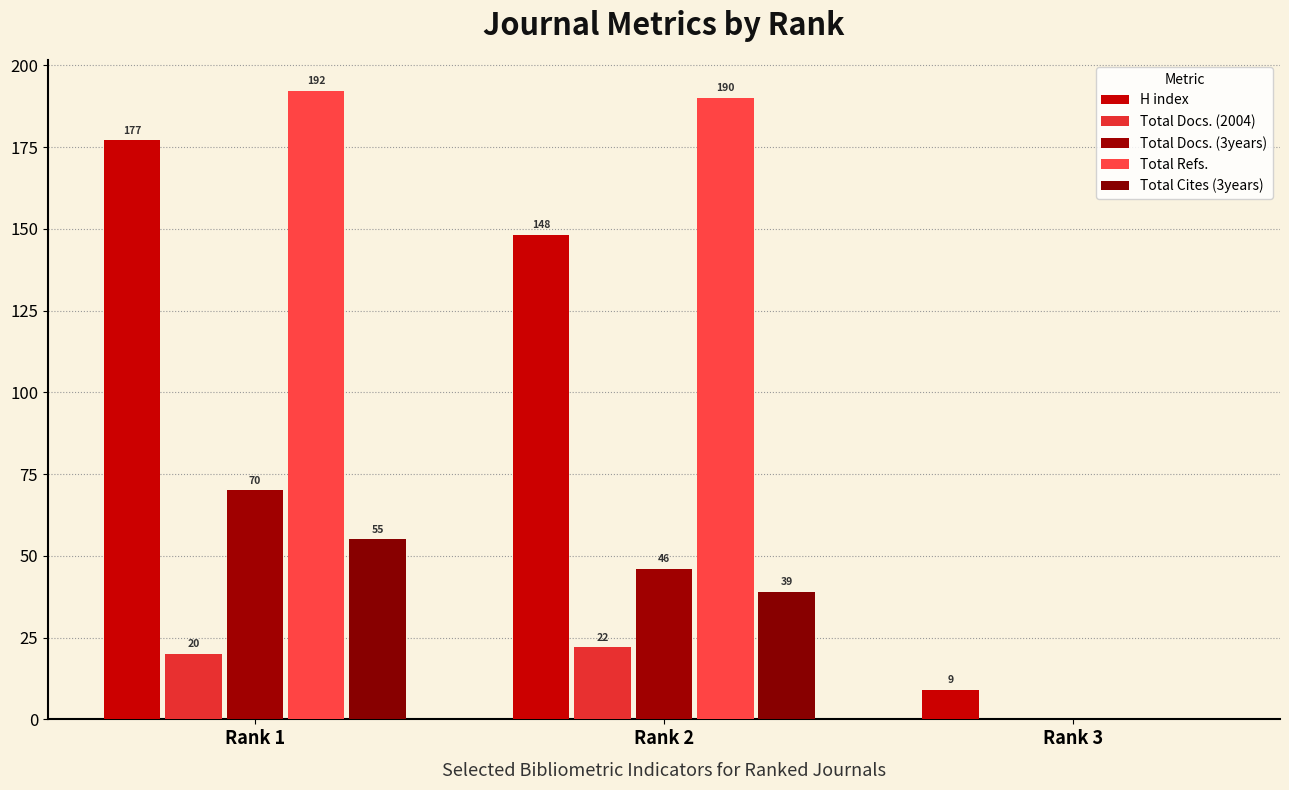

Which series changed the most between Rank 2 and Rank 3?

Total Refs.